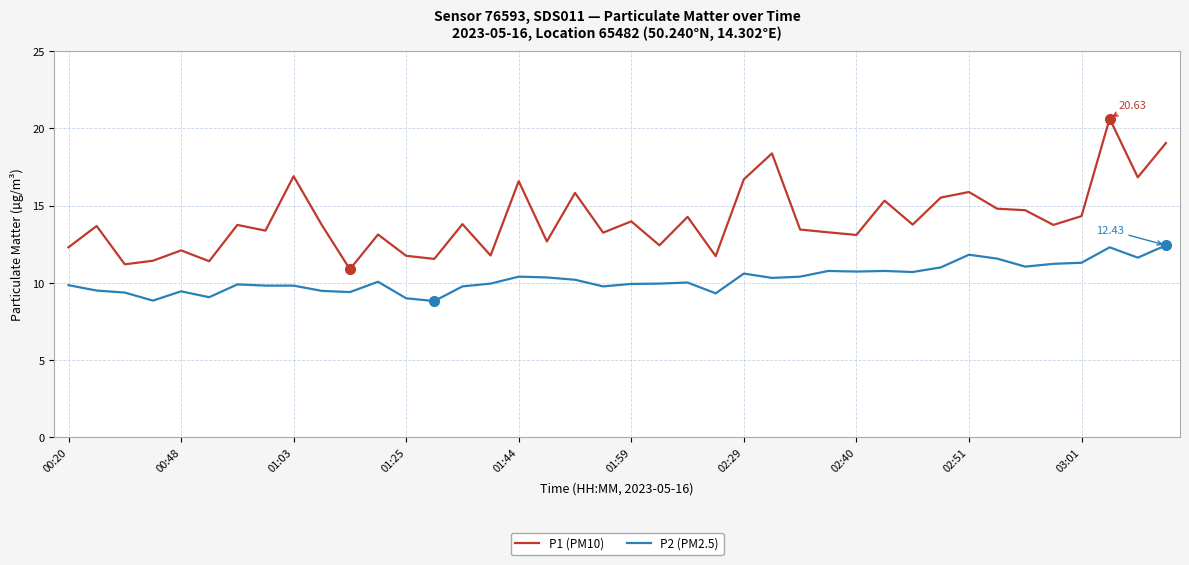

List the series in order of their overall mean, highest first.

P1 (PM10), P2 (PM2.5)